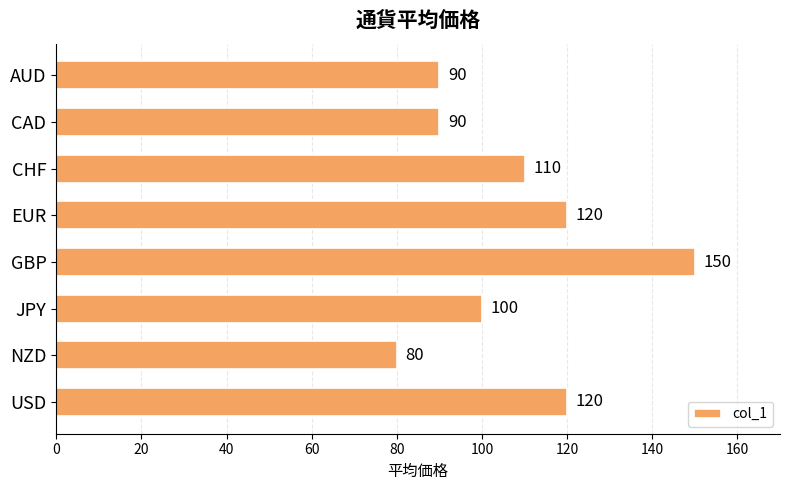

Reading top to bottom, list all the values displayed in this chart.

AUD=90	CAD=90	CHF=110	EUR=120	GBP=150	JPY=100	NZD=80	USD=120